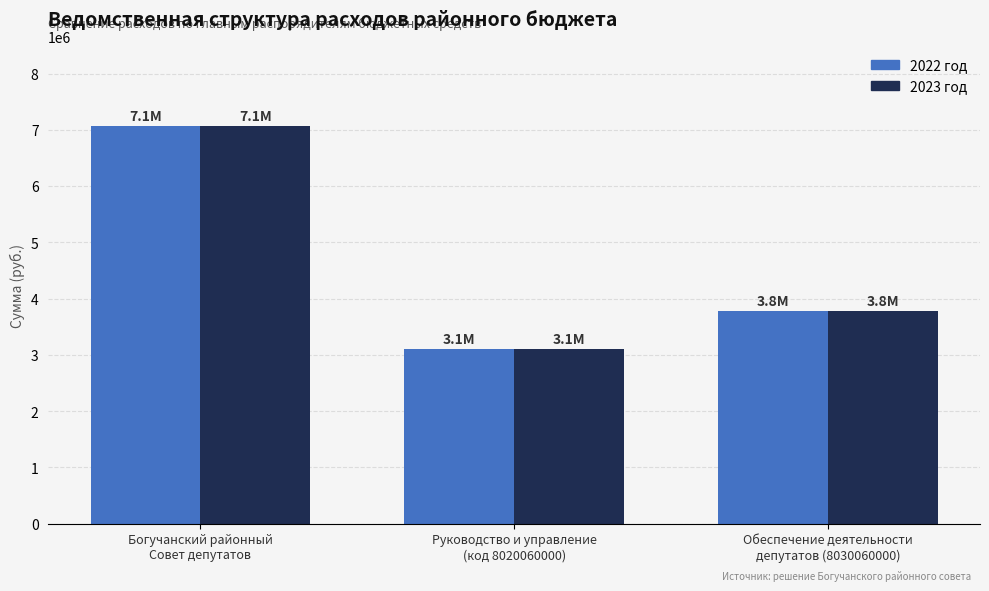

Reading right to left, list all the values displayed in this chart.

2022 год: Обеспечение деятельности
депутатов (8030060000)=3781218	Руководство и управление
(код 8020060000)=3097680	Богучанский районный
Совет депутатов=7075198
2023 год: Обеспечение деятельности
депутатов (8030060000)=3781218	Руководство и управление
(код 8020060000)=3097680	Богучанский районный
Совет депутатов=7075198